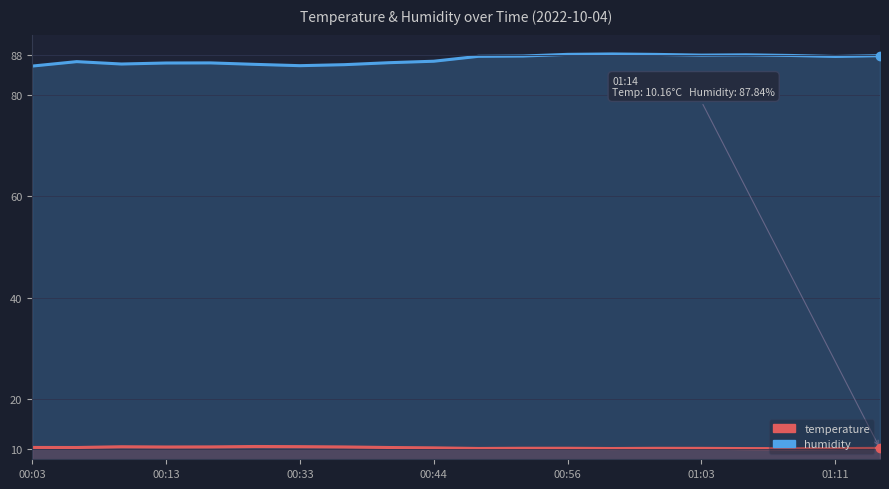

What is the difference between the temperature values at 7 and 10?

0.3